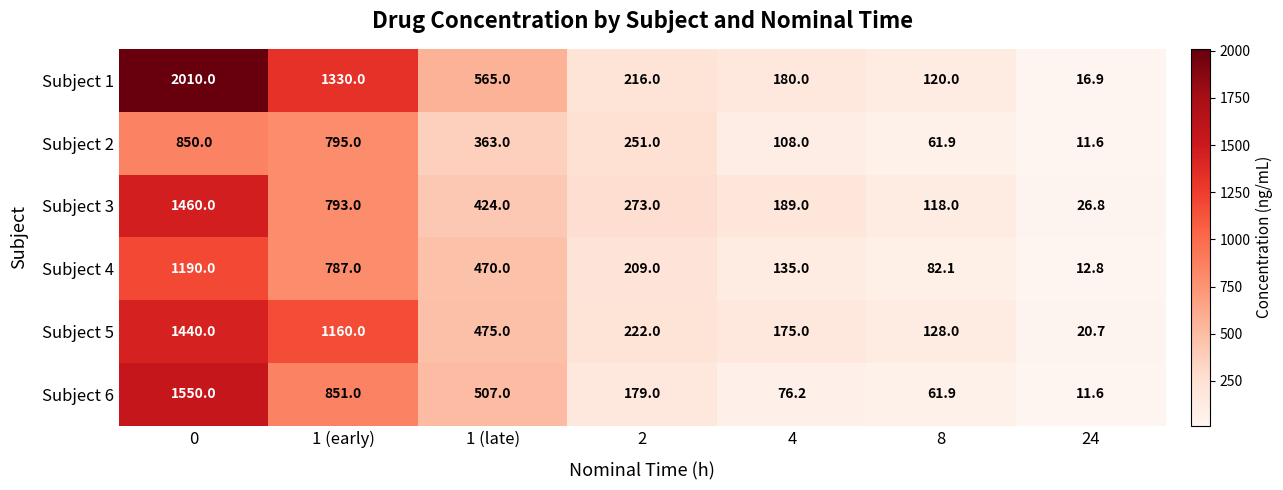

Which series changed the most between 1 (late) and 4?

Subject 6